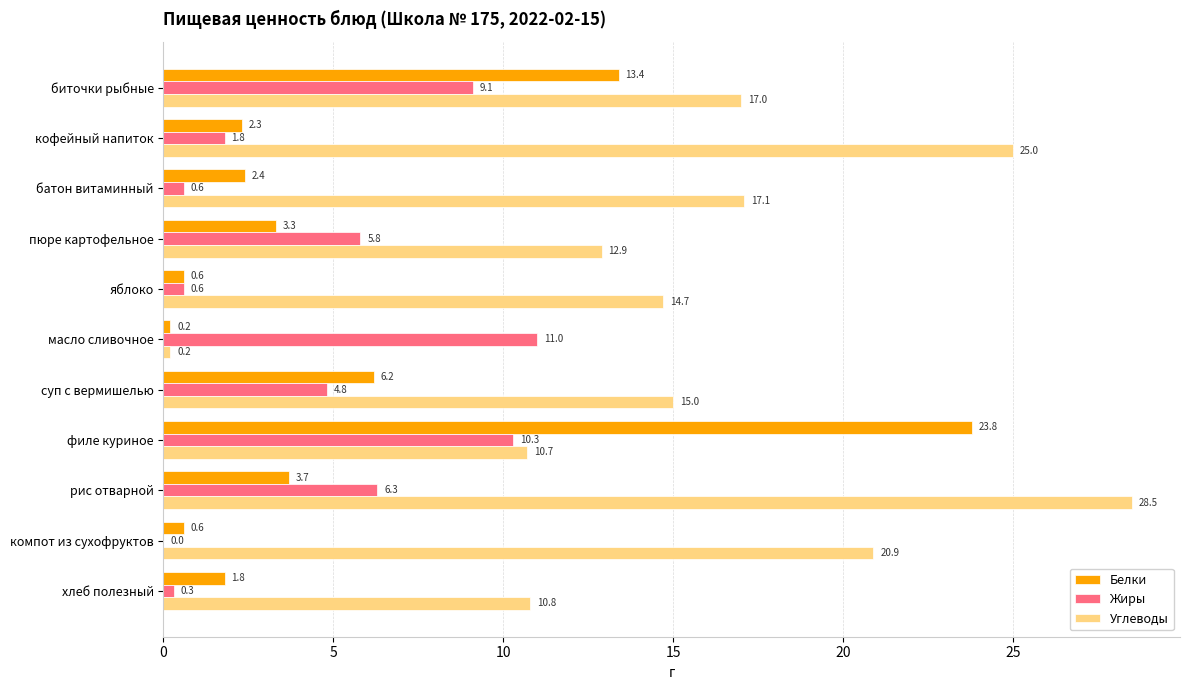

Read the Жиры value at суп с вермишелью.

4.8